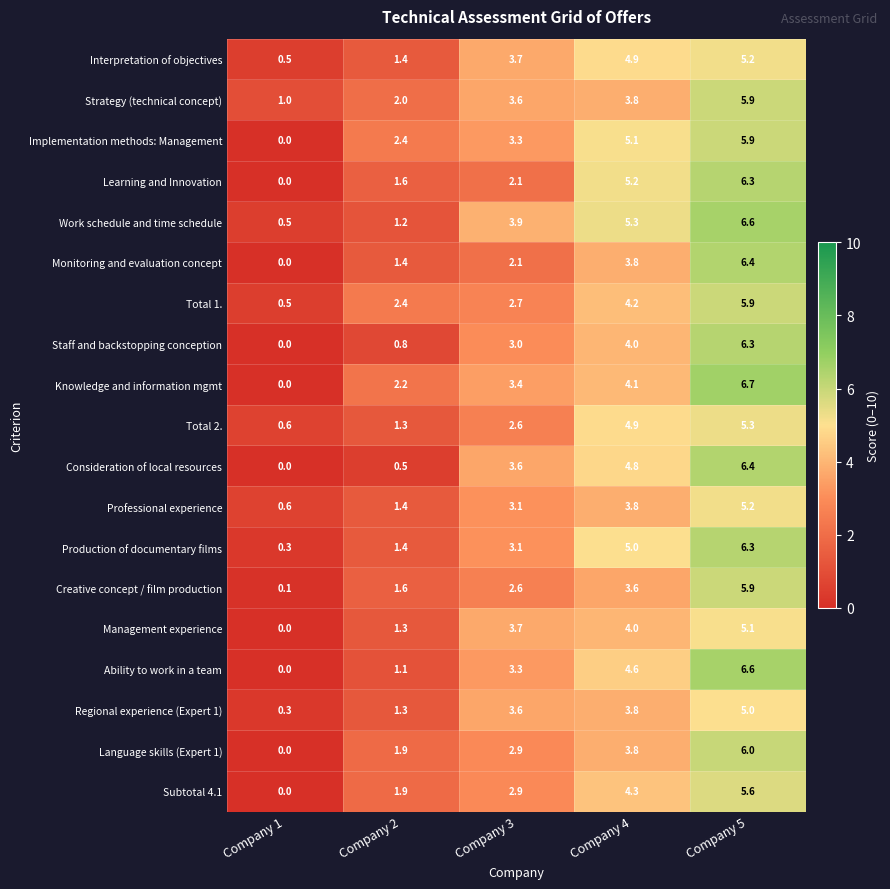

What is the sum of all Professional experience values?

14.1